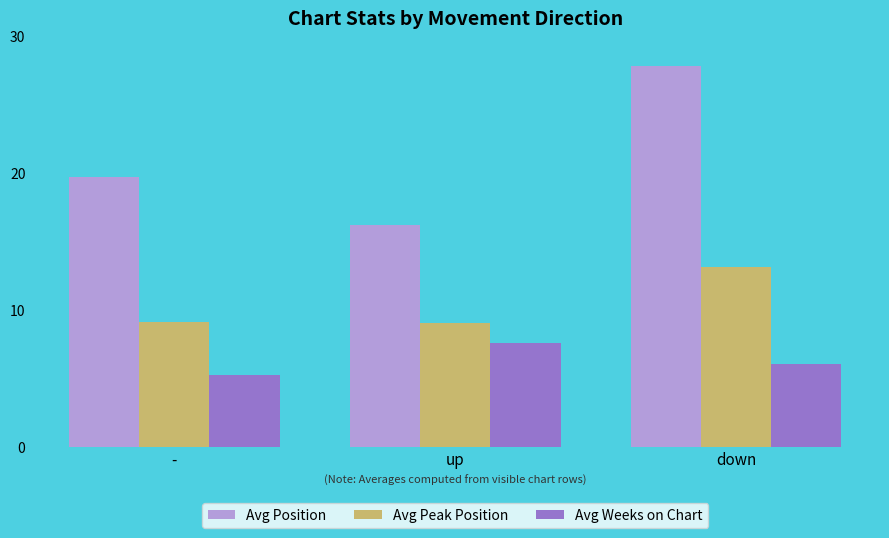

Rank the series at up from highest to lowest value.

Avg Position, Avg Peak Position, Avg Weeks on Chart